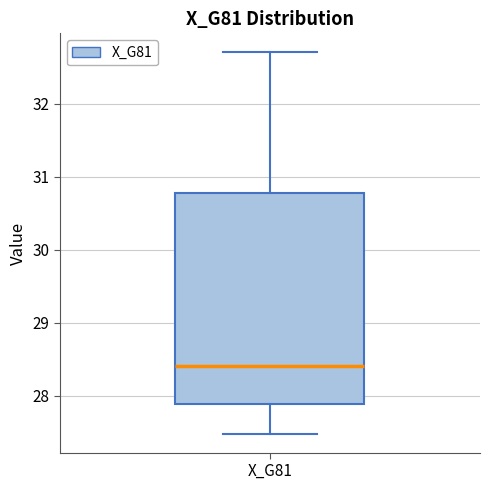

Where does the upper whisker of the box for X_G81 end on the y-axis? The values are not printed on the chart, so give them approximately, as read against the axis.

32.7